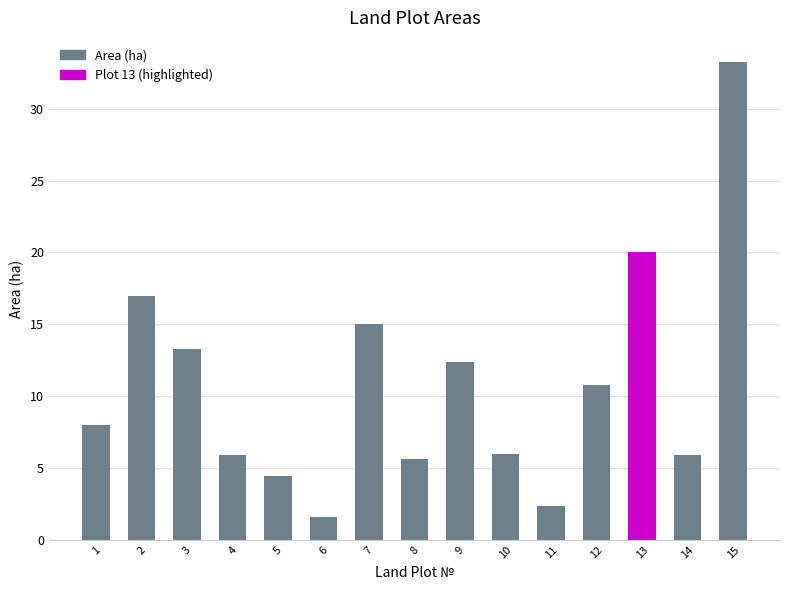

How many data points are less than 8?

7